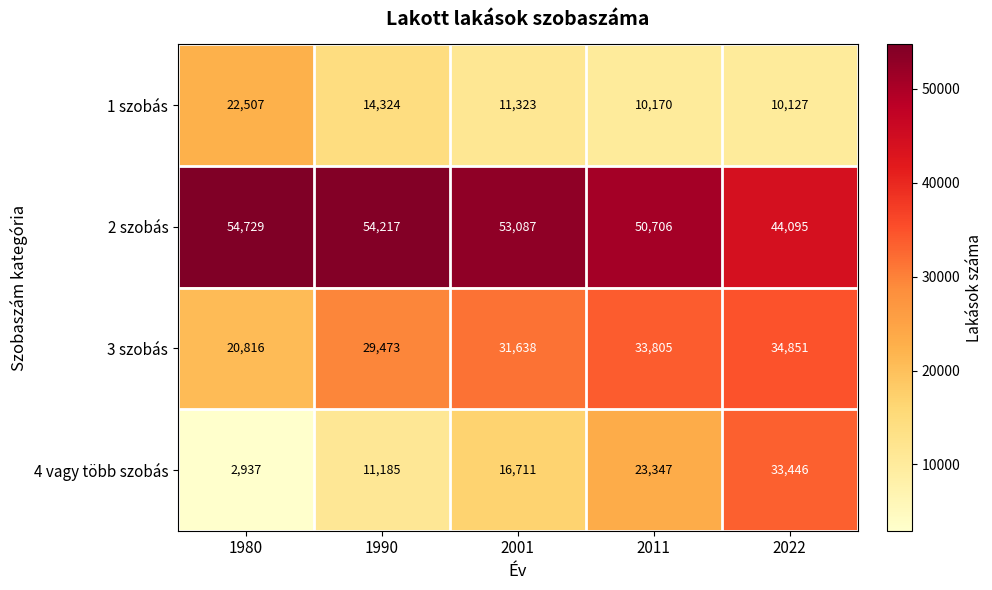

What is the average value of the 3 szobás series?

30117